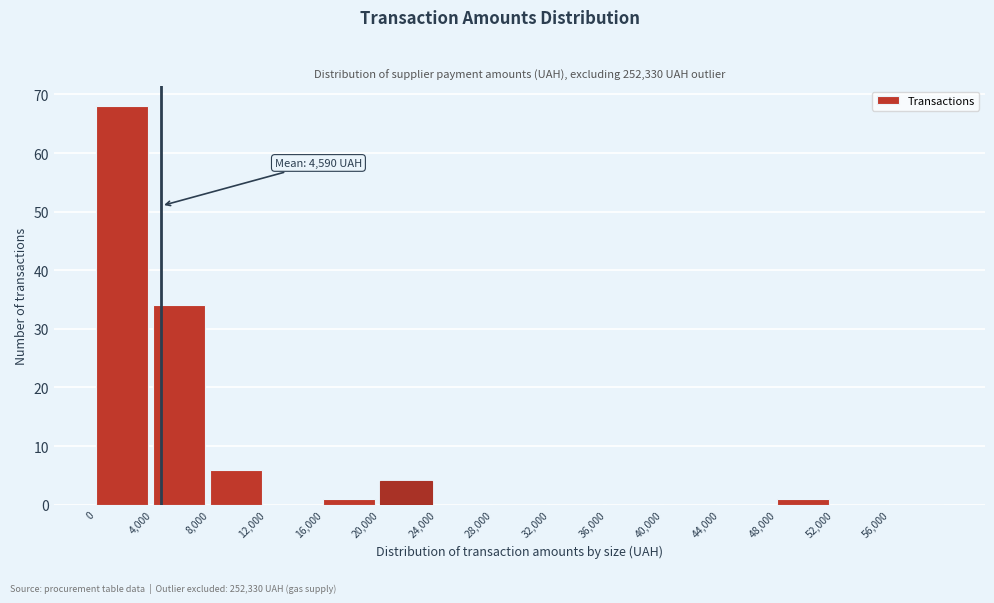

Which range on the x-axis has the tallest bar?

0 to 4000